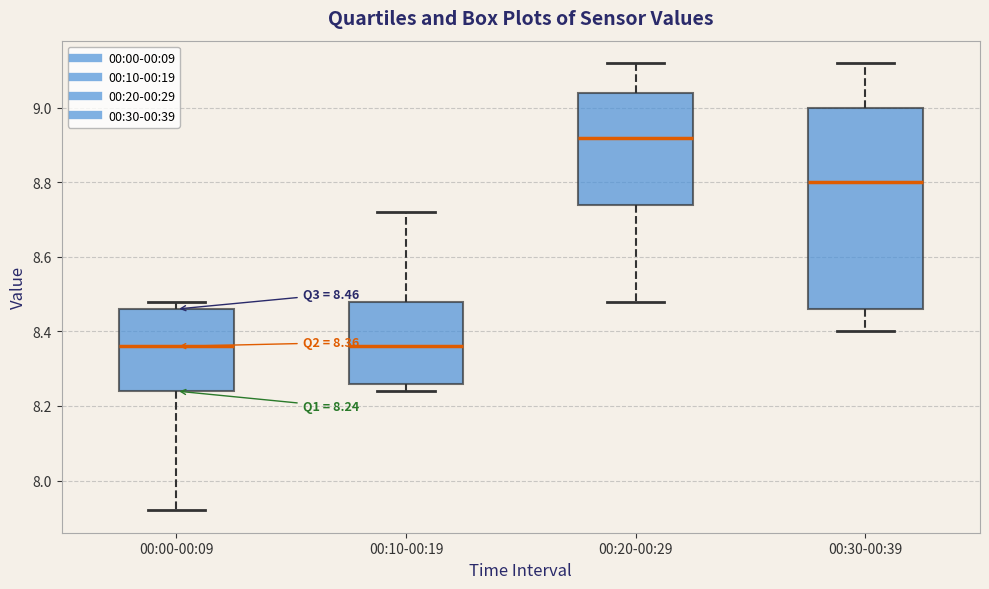

Comparing the boxes themselves (not the whiskers), which one is the tallest?

00:30-00:39